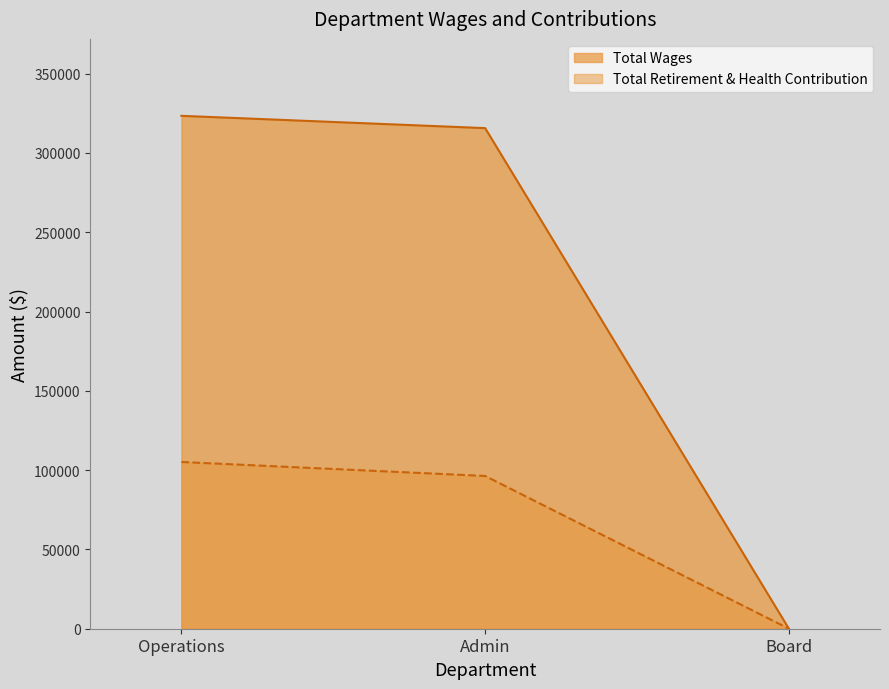

Reading left to right, list all the values displayed in this chart.

Total Wages: 323434	315679	0
Total Retirement & Health Contribution: 105149	96326	0